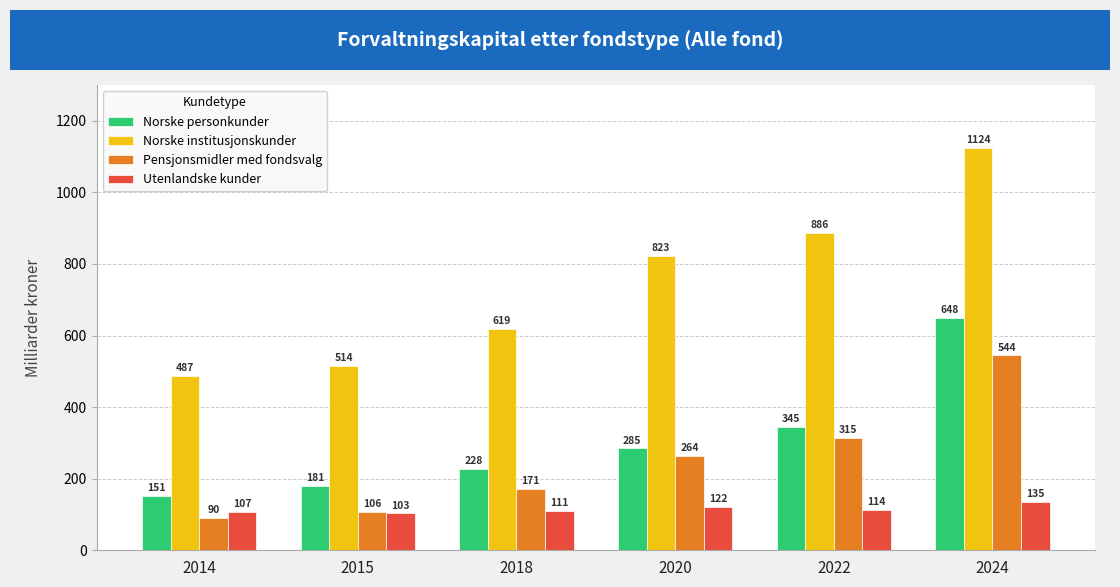

Rank the series at 2024 from lowest to highest value.

Utenlandske kunder, Pensjonsmidler med fondsvalg, Norske personkunder, Norske institusjonskunder